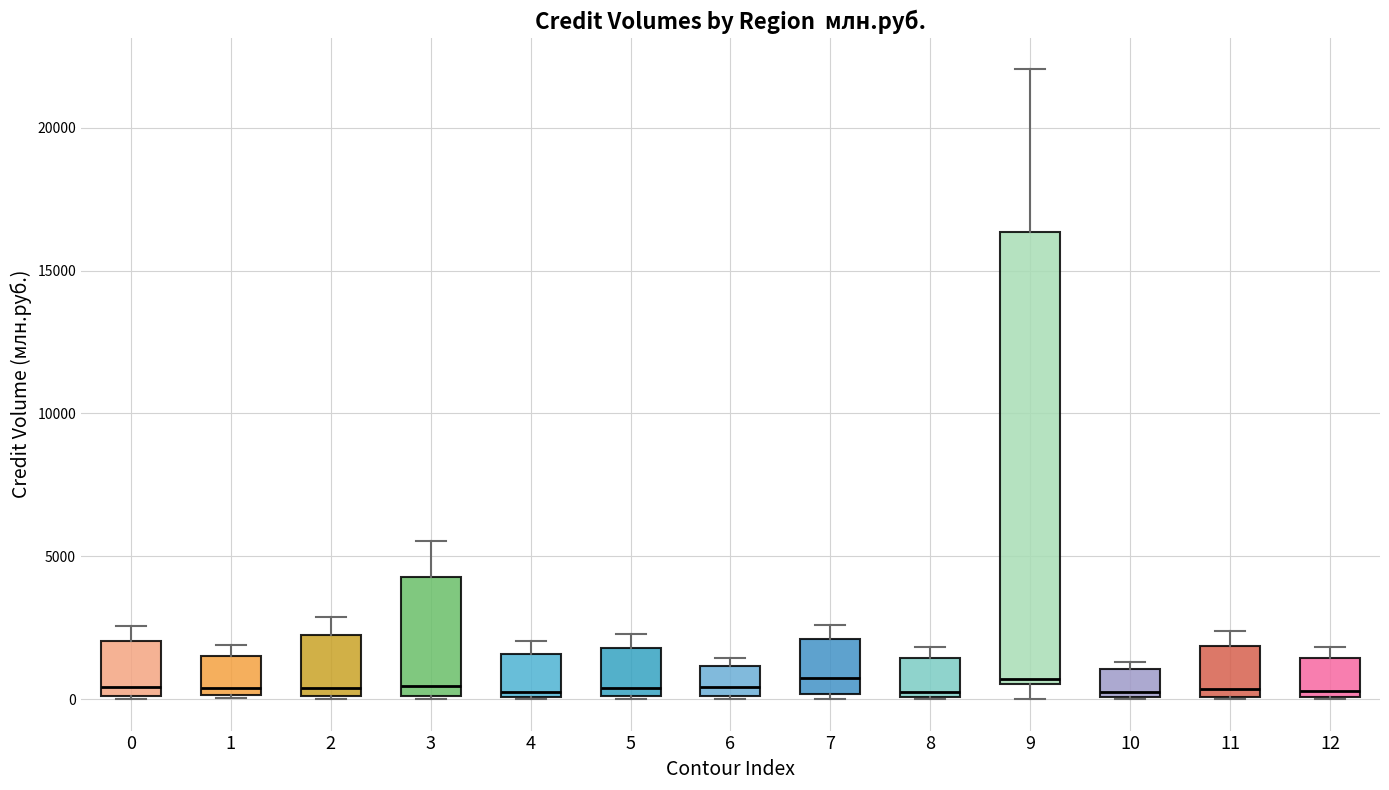

Reading left to right, read every box against the y-axis: the position of its median line, the range the box covers, and the ends of its whiskers. The values are not printed on the chart, so give them approximately, as read against the axis.

0: median 500, box 0 to 2000, whiskers 0 to 2500
1: median 500, box 0 to 1500, whiskers 0 to 2000
2: median 500, box 0 to 2500, whiskers 0 to 3000
3: median 500, box 0 to 4500, whiskers 0 to 5500
4: median 500, box 0 to 1500, whiskers 0 to 2000
5: median 500, box 0 to 2000, whiskers 0 to 2500
6: median 500, box 0 to 1000, whiskers 0 to 1500
7: median 500, box 0 to 2000, whiskers 0 (just below the box's lower edge) to 2500
8: median 0 (just above the box's lower edge), box 0 to 1500, whiskers 0 to 2000
9: median 500 (just above the box's lower edge), box 500 to 16500, whiskers 0 to 22000
10: median 0 (just above the box's lower edge), box 0 to 1000, whiskers 0 to 1500
11: median 500, box 0 to 2000, whiskers 0 to 2500
12: median 500, box 0 to 1500, whiskers 0 to 2000